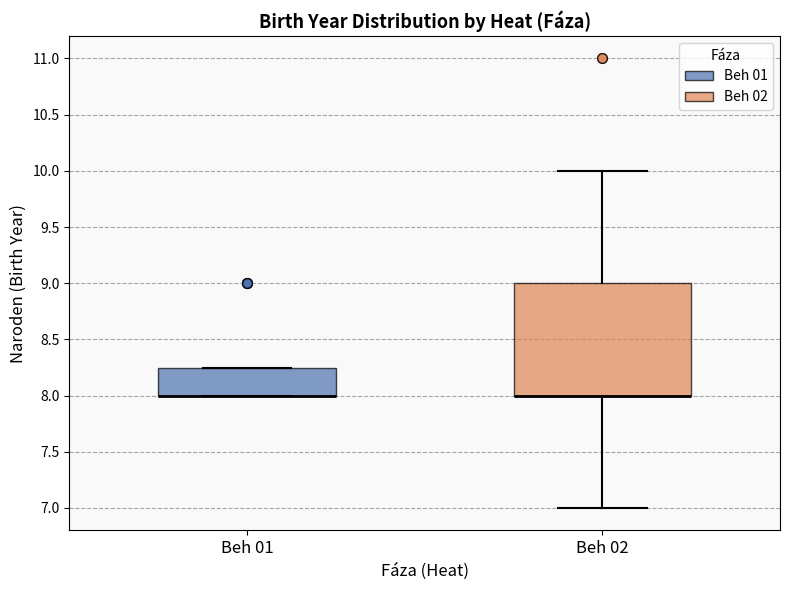

Reading left to right, transcribe this box plot: for each box, give where its median line is, the range the box spans, and where its two whiskers end, as read against the y-axis. The values are not printed on the chart, so give them approximately, as read against the axis.

Beh 01: median 8.00 (drawn on the box's lower edge), box 8.00 to 8.25, whiskers 8.00 to 8.25
Beh 02: median 8.00 (drawn on the box's lower edge), box 8.00 to 9.00, whiskers 7.00 to 10.00